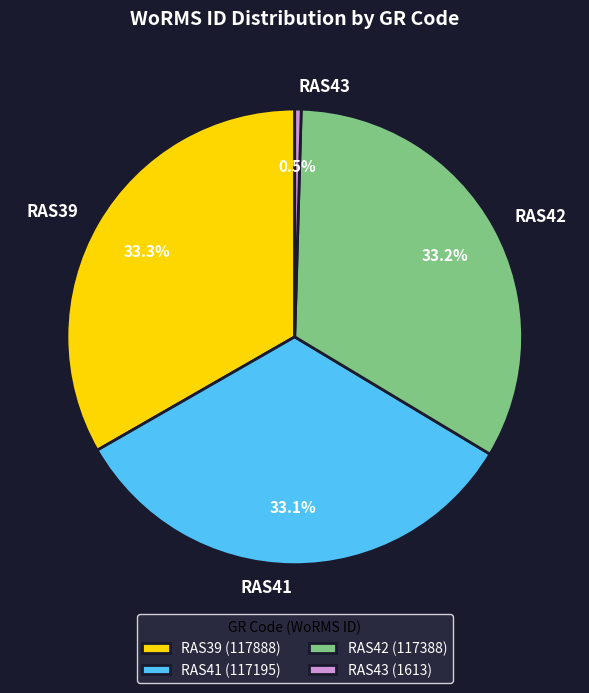

Does any single category account for the majority?

No